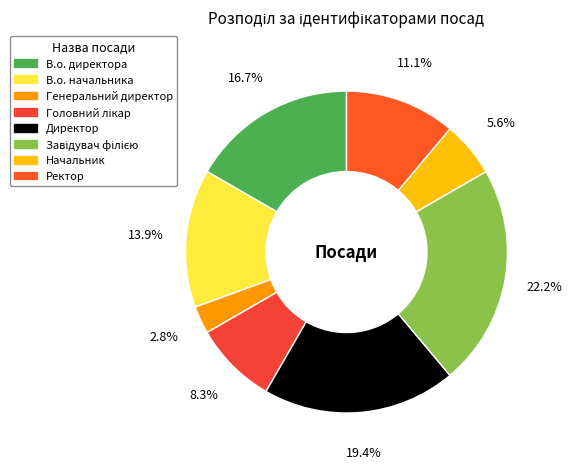

Rank the categories by value from highest to lowest.

Завідувач філією, Директор, В.о. директора, В.о. начальника, Ректор, Головний лікар, Начальник, Генеральний директор